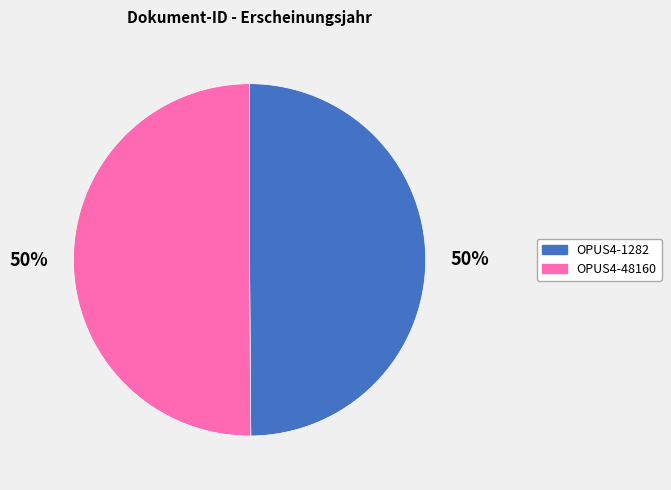

To the nearest percent, what is the combined percentage of OPUS4-1282 and OPUS4-48160?

100%